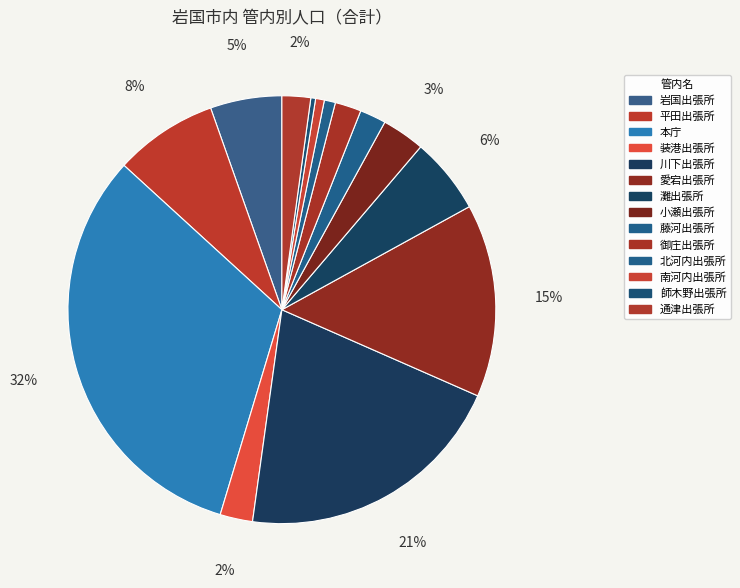

Do 岩国出張所 and 通津出張所 together represent more than half of the pie?

No